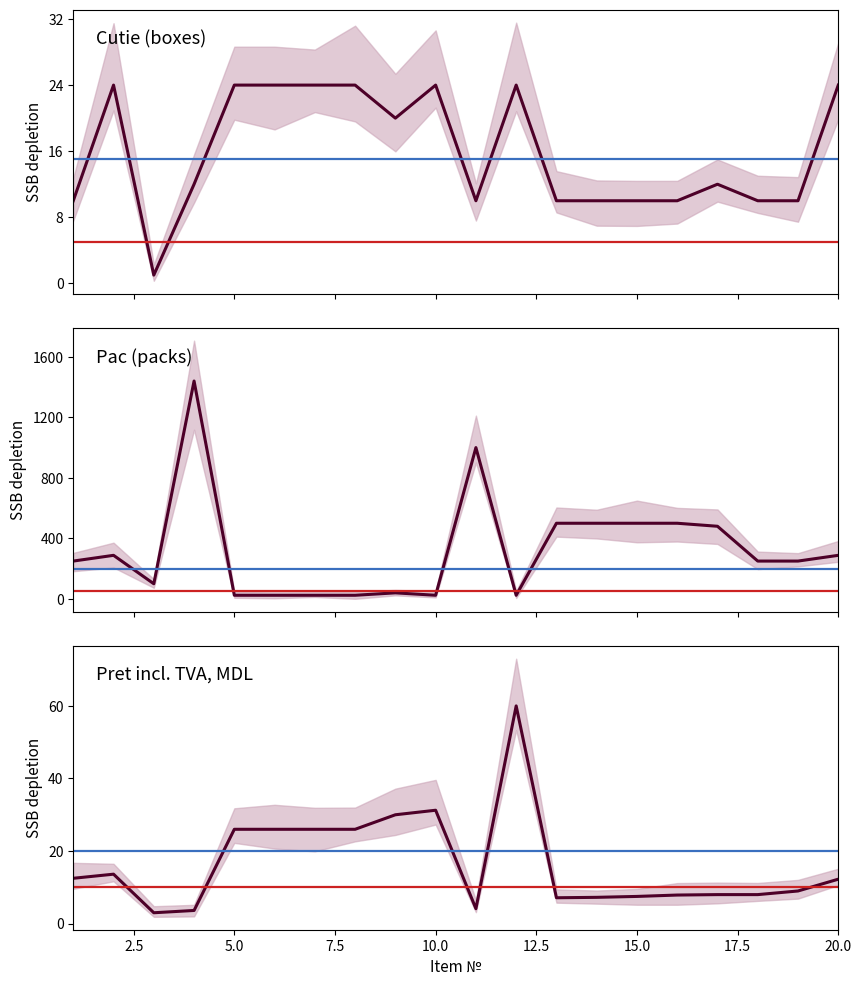

Rank the series by their maximum value, from lowest to highest.

cutie (boxes), Pret incl. TVA, MDL, pac (packs)